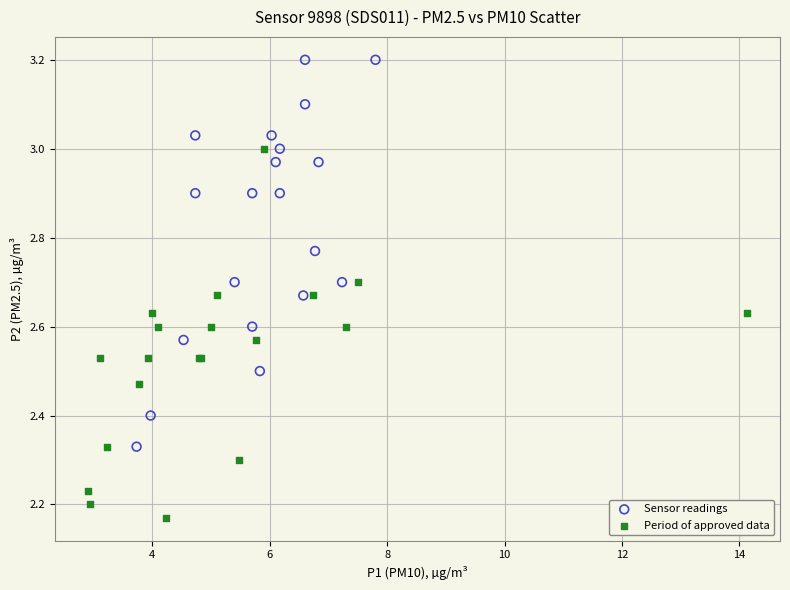

Which series contains the lowest Y value?

Period of approved data